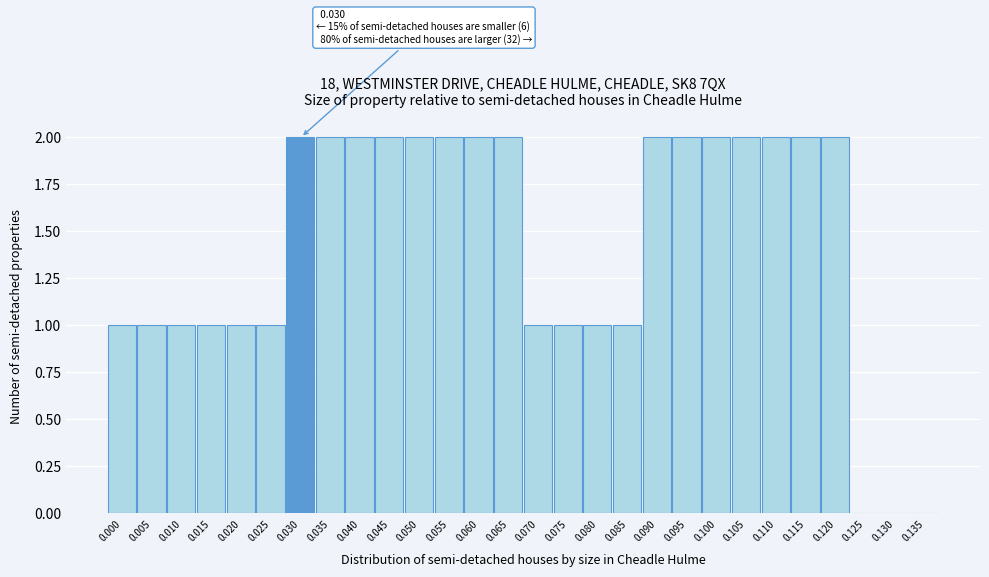

Reading left to right, transcribe all the data shown in this chart.

0.000=1	0.005=1	0.010=1	0.015=1	0.020=1	0.025=1	0.030=2	0.035=2	0.040=2	0.045=2	0.050=2	0.055=2	0.060=2	0.065=2	0.070=1	0.075=1	0.080=1	0.085=1	0.090=2	0.095=2	0.100=2	0.105=2	0.110=2	0.115=2	0.120=2	0.125=0	0.130=0	0.135=0